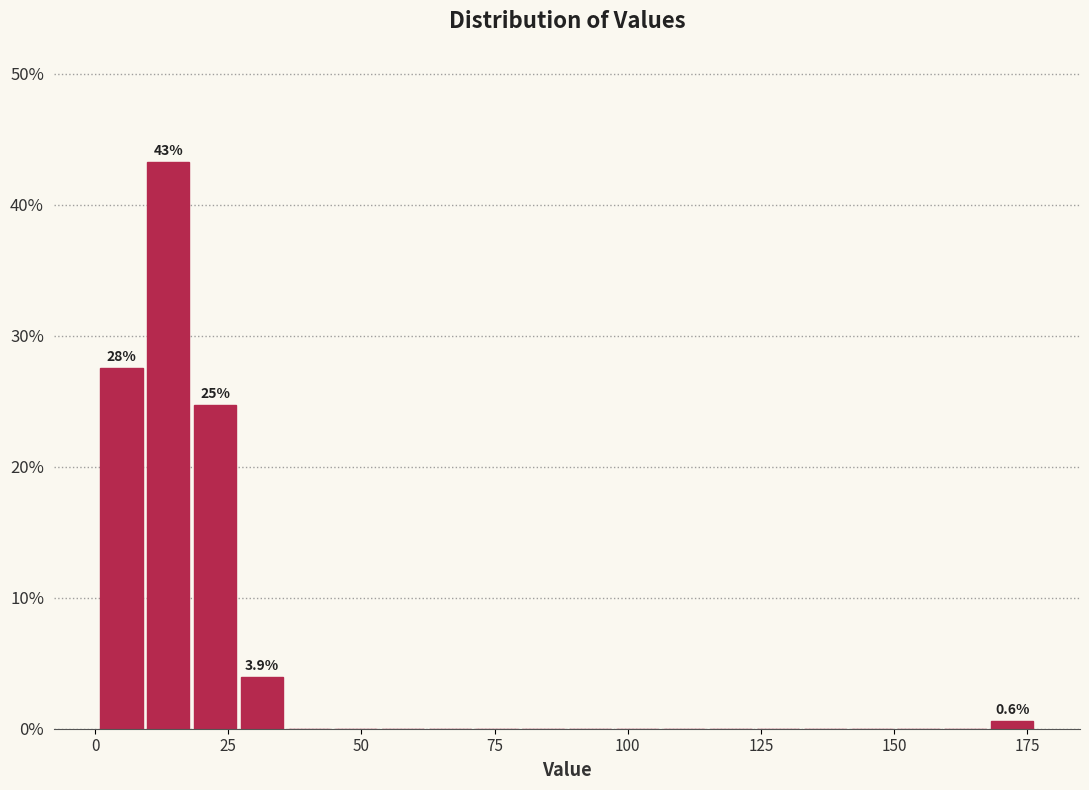

Read against the x-axis, roughly where is the centre of the tallest bar?

15